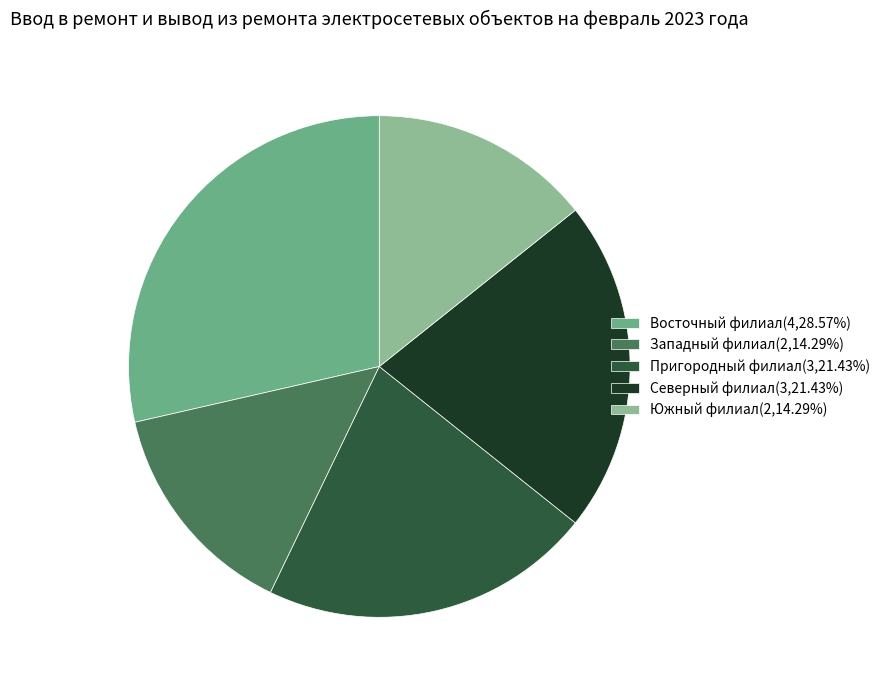

Do Южный филиал(2,14.29%) and Восточный филиал(4,28.57%) together represent more than half of the pie?

No